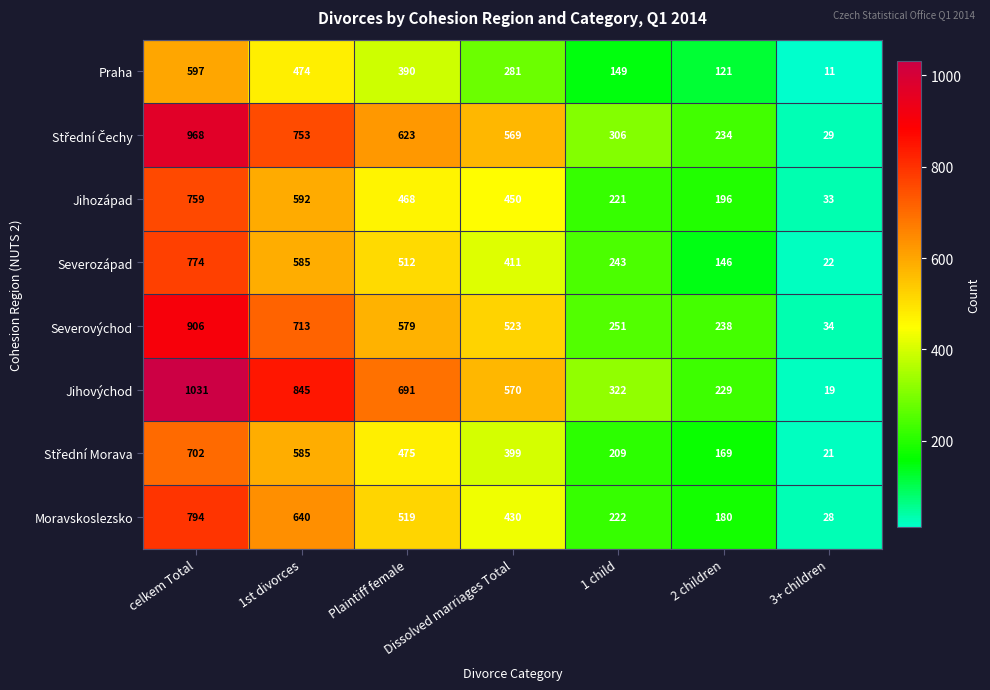

Which series has the widest spread of values?

Jihovýchod